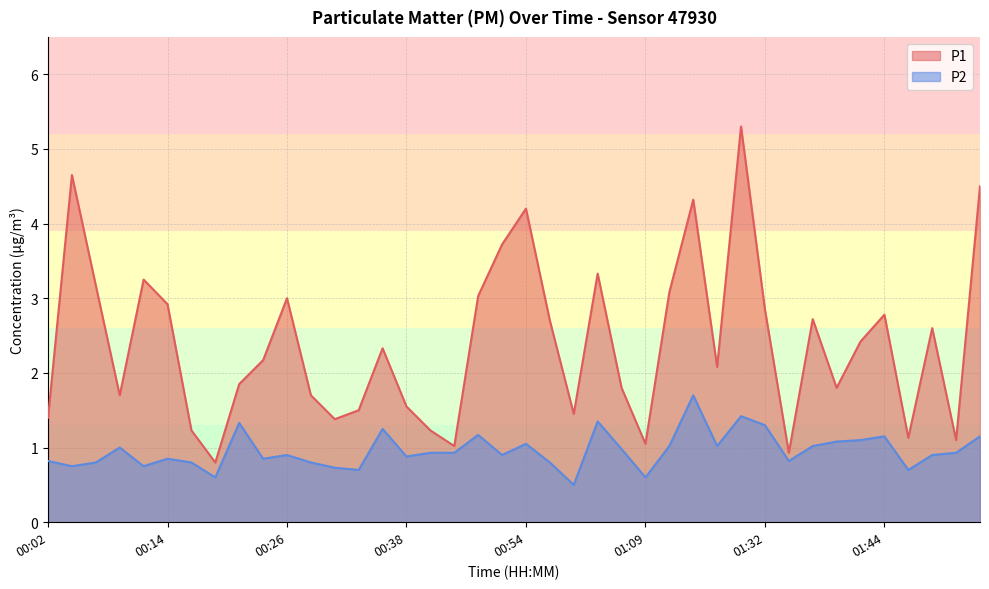

The P1 series shows 2.4 at 00:31. True or false?

False